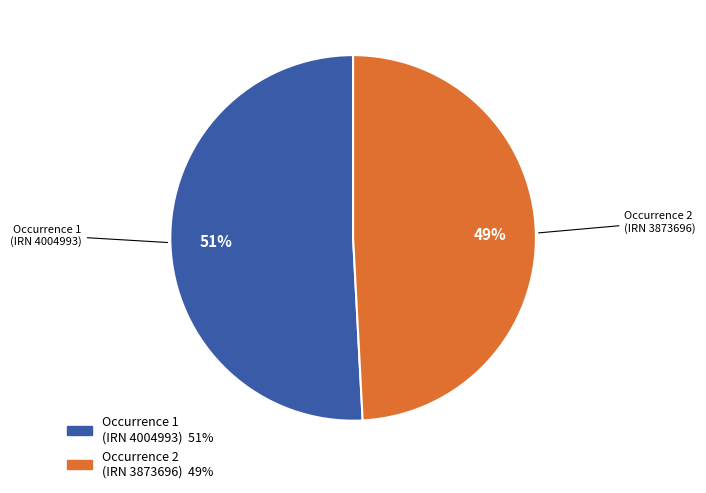

To the nearest percent, what is the difference between the largest and smallest slice percentages?

2%